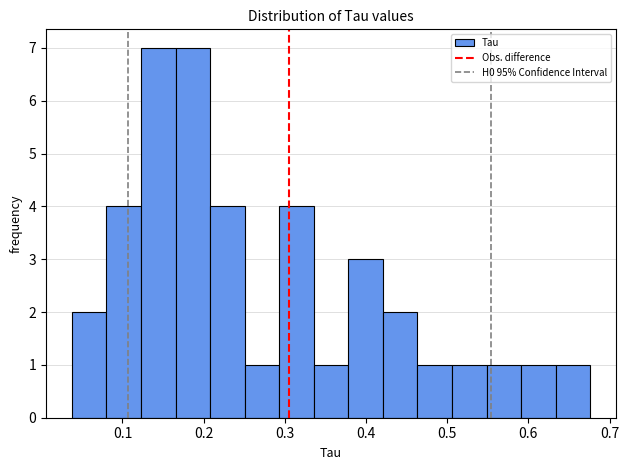

Reading left to right, transcribe this chart: for each bar, give the range it covers on the x-axis and its height. Neither the bar edges nor the heights are printed on the chart, so give them approximately, as read against the axes.

0.04 to 0.08: 2
0.08 to 0.12: 4
0.12 to 0.17: 7
0.17 to 0.21: 7
0.21 to 0.25: 4
0.25 to 0.29: 1
0.29 to 0.34: 4
0.34 to 0.38: 1
0.38 to 0.42: 3
0.42 to 0.46: 2
0.46 to 0.51: 1
0.51 to 0.55: 1
0.55 to 0.59: 1
0.59 to 0.63: 1
0.63 to 0.68: 1